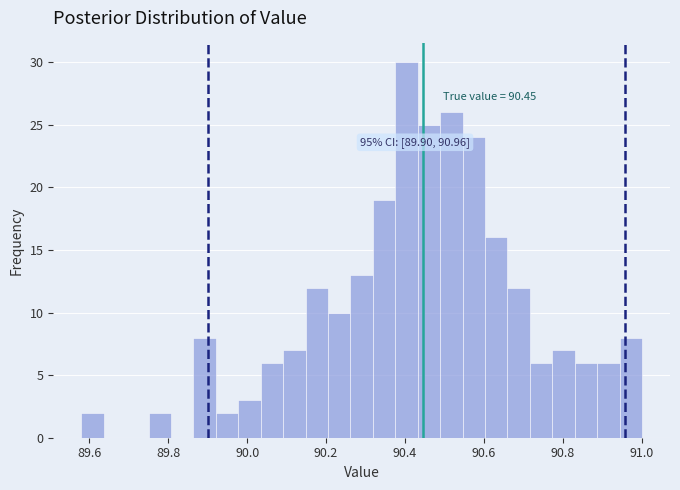

Around what value on the x-axis is the tallest bar? Give the approximate position of its centre, as read against the axis.

90.40